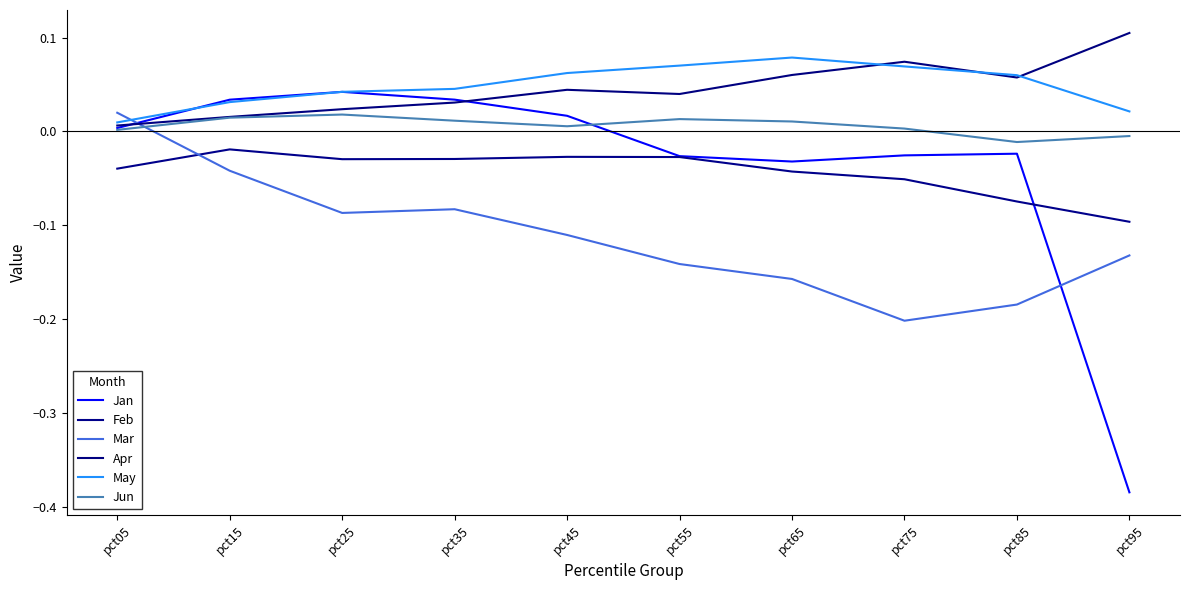

Reading left to right, transcribe all the data shown in this chart.

Jan: pct05=0.0	pct15=0.0	pct25=0.0	pct35=0.0	pct45=0.0	pct55=-0.0	pct65=-0.0	pct75=-0.0	pct85=-0.0	pct95=-0.4
Feb: pct05=-0.0	pct15=-0.0	pct25=-0.0	pct35=-0.0	pct45=-0.0	pct55=-0.0	pct65=-0.0	pct75=-0.1	pct85=-0.1	pct95=-0.1
Mar: pct05=0.0	pct15=-0.0	pct25=-0.1	pct35=-0.1	pct45=-0.1	pct55=-0.1	pct65=-0.2	pct75=-0.2	pct85=-0.2	pct95=-0.1
Apr: pct05=0.0	pct15=0.0	pct25=0.0	pct35=0.0	pct45=0.0	pct55=0.0	pct65=0.1	pct75=0.1	pct85=0.1	pct95=0.1
May: pct05=0.0	pct15=0.0	pct25=0.0	pct35=0.0	pct45=0.1	pct55=0.1	pct65=0.1	pct75=0.1	pct85=0.1	pct95=0.0
Jun: pct05=0.0	pct15=0.0	pct25=0.0	pct35=0.0	pct45=0.0	pct55=0.0	pct65=0.0	pct75=0.0	pct85=-0.0	pct95=-0.0